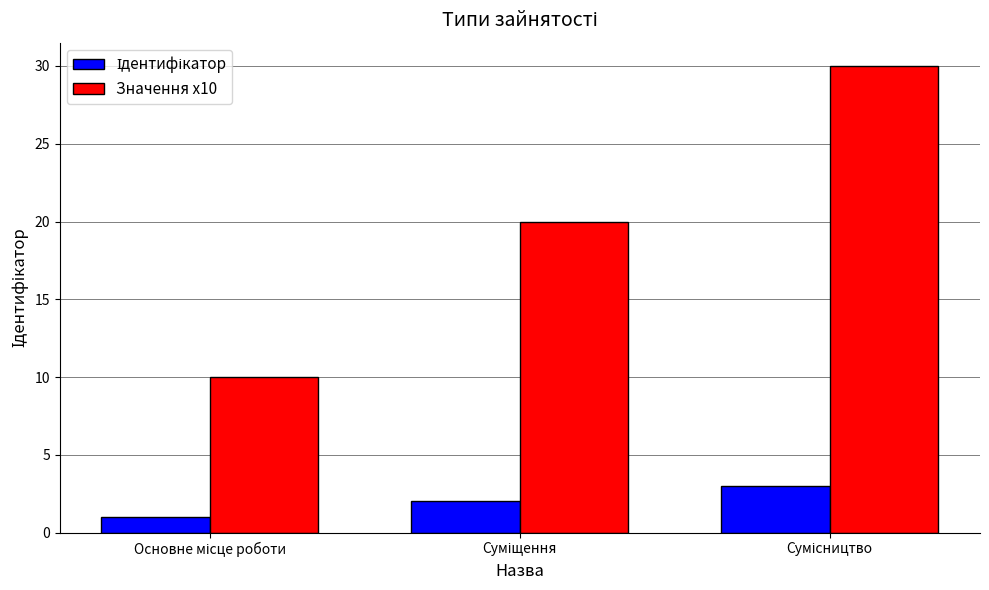

Which series has the largest range (max minus min)?

Значення x10